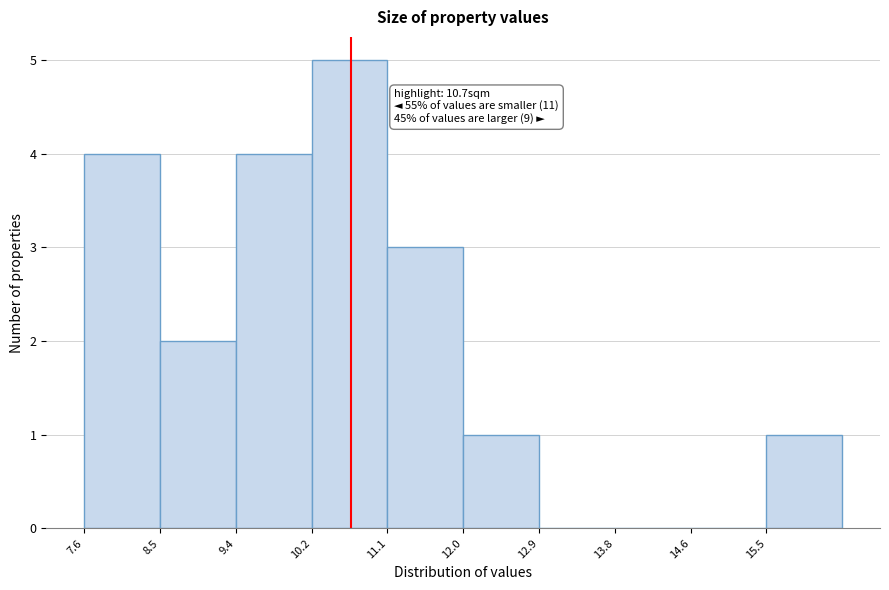

Which range on the x-axis has the tallest bar?

10.24 to 11.12